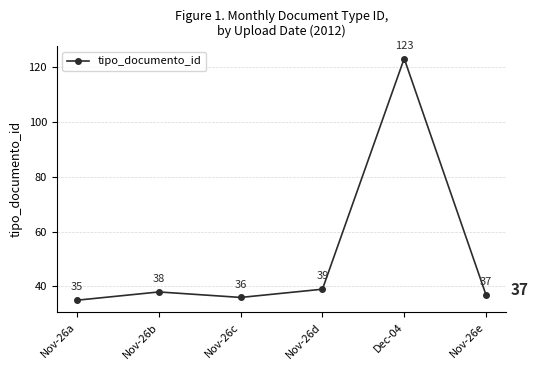

What is the label of the 6th point from the right?

Nov-26a